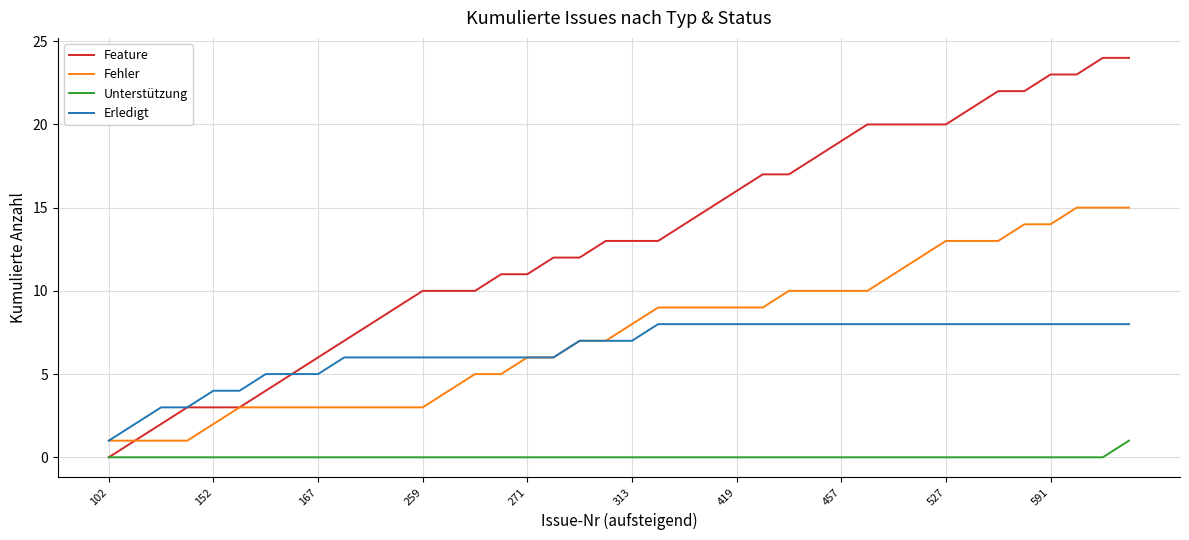

Rank the series by their maximum value, from lowest to highest.

Unterstützung, Erledigt, Fehler, Feature